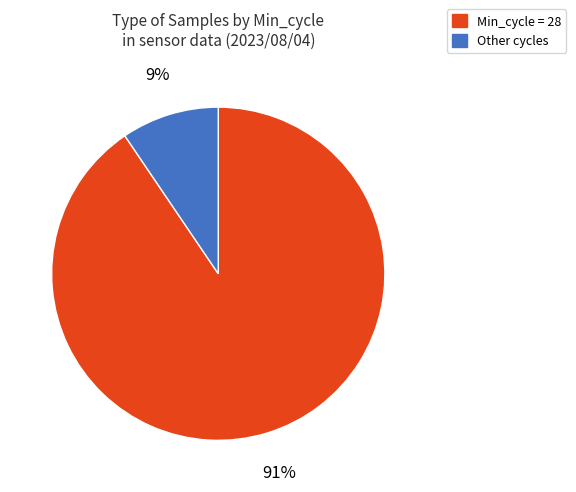

To the nearest percent, what is the average slice percentage?

50%